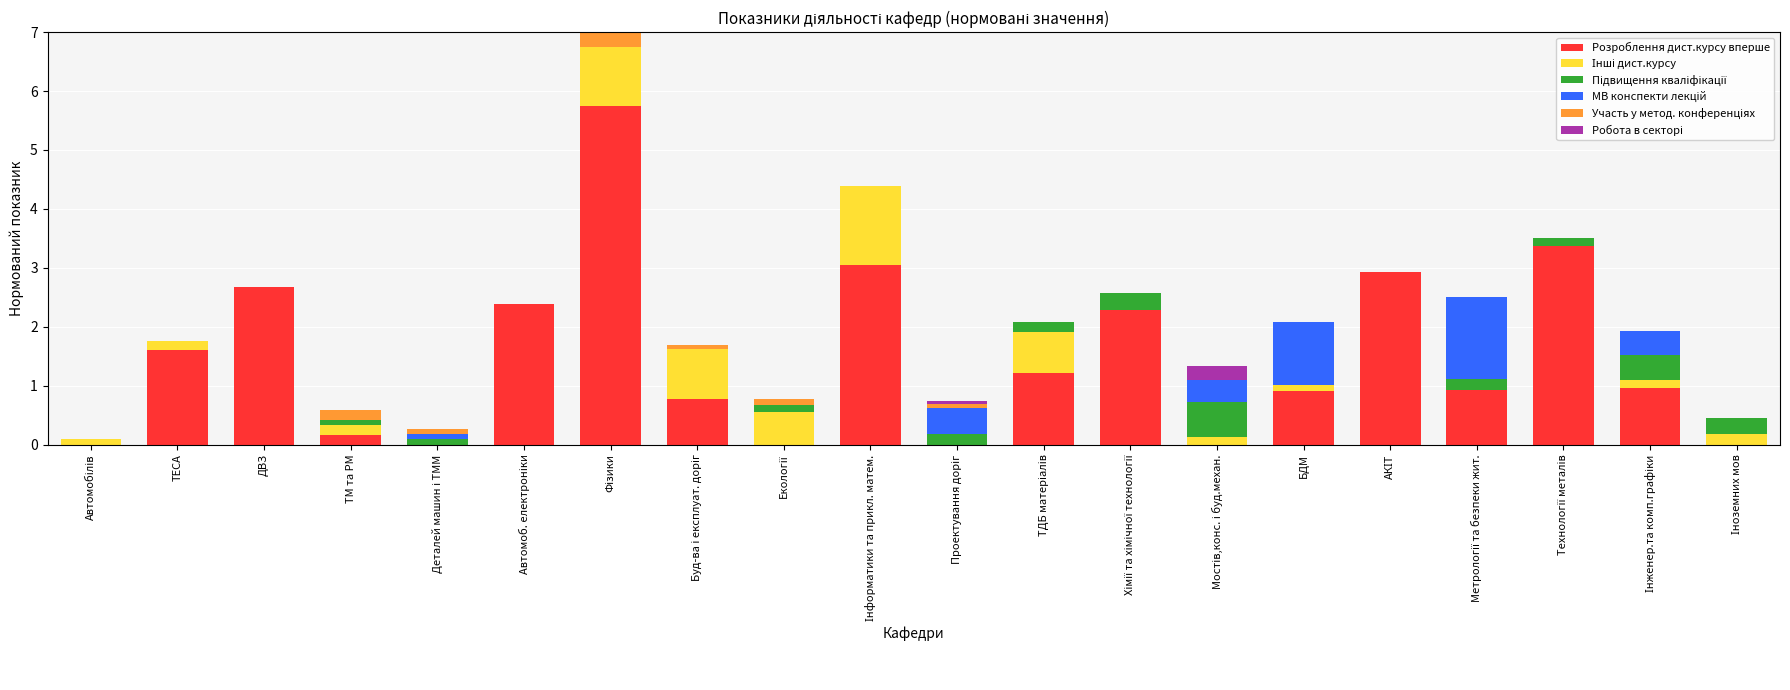

The Розроблення дист.курсу вперше series shows 2.4 at Автомоб. електроніки. True or false?

True